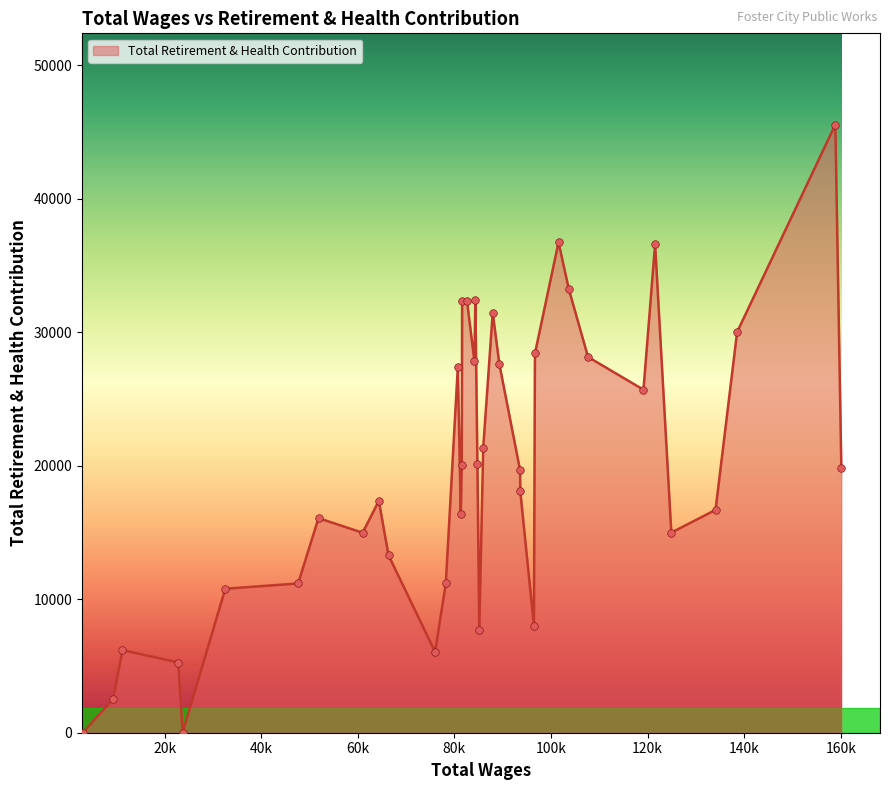

What is the difference between the maximum and minimum values?

45551